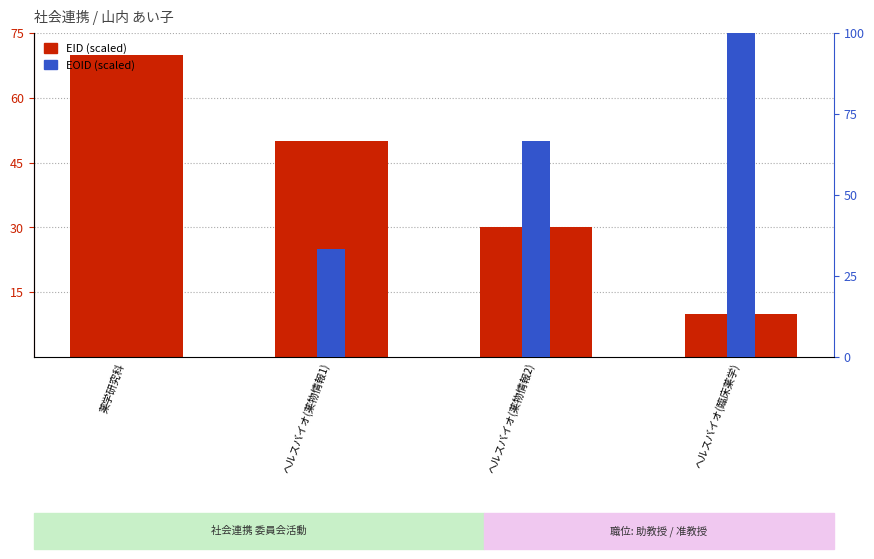

Rank the series at ヘルスバイオ(薬物情報2) from lowest to highest value.

EID (scaled), EOID (scaled)